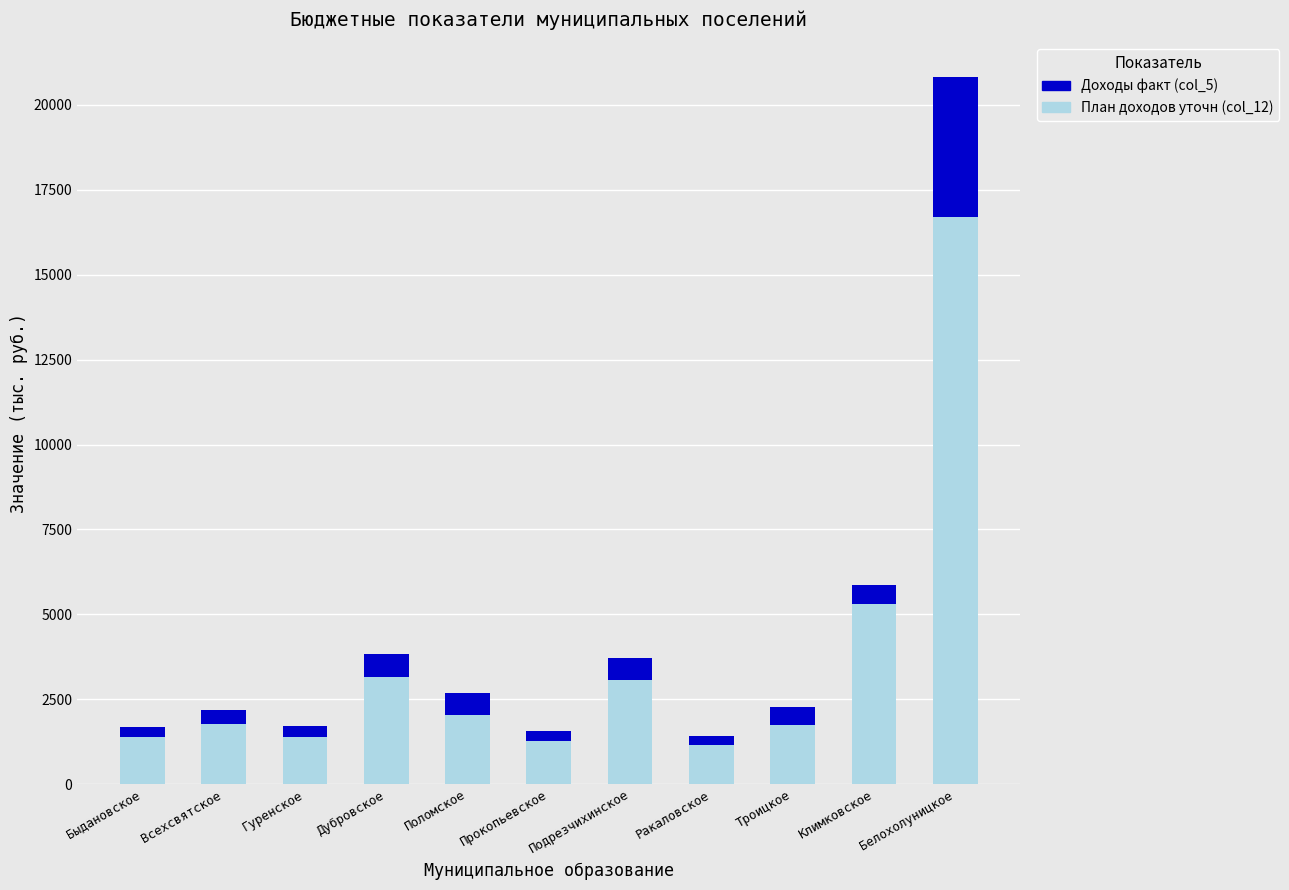

At which category is the sum across all series the highest?

Белохолуницкое